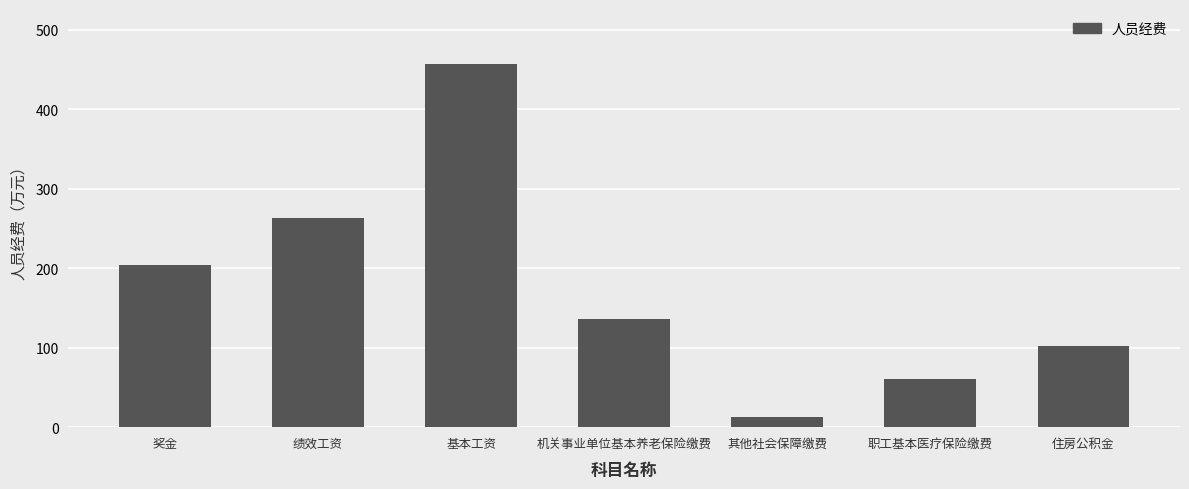

List the labels in order of value, largest first.

基本工资, 绩效工资, 奖金, 机关事业单位基本养老保险缴费, 住房公积金, 职工基本医疗保险缴费, 其他社会保障缴费